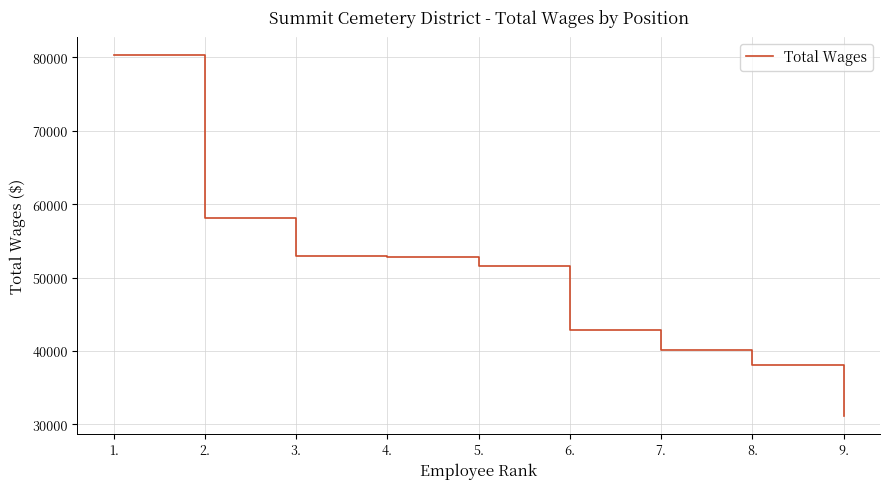

How many lines are shown in the chart?

1